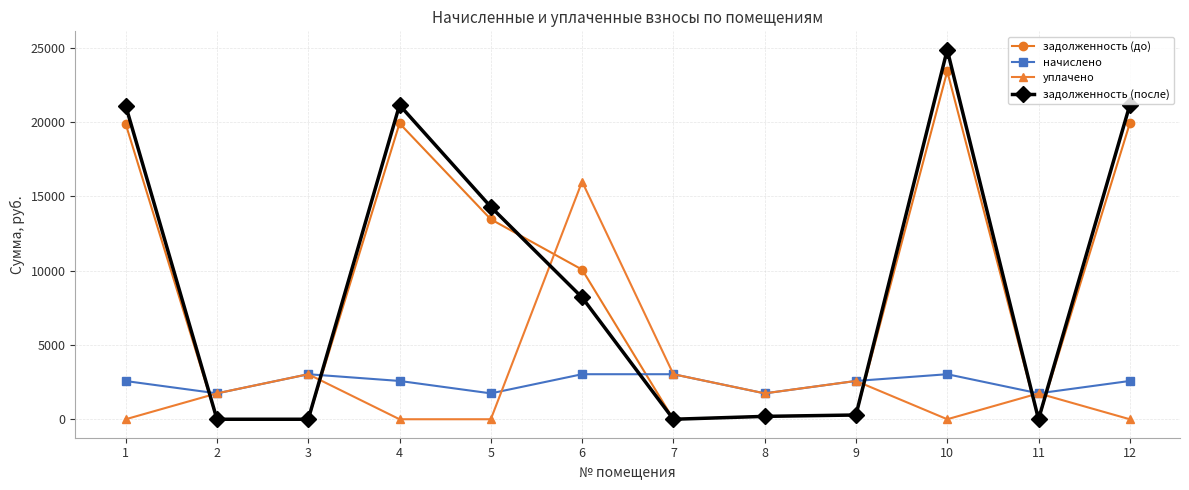

The уплачено series shows 7903.0 at 5. True or false?

False